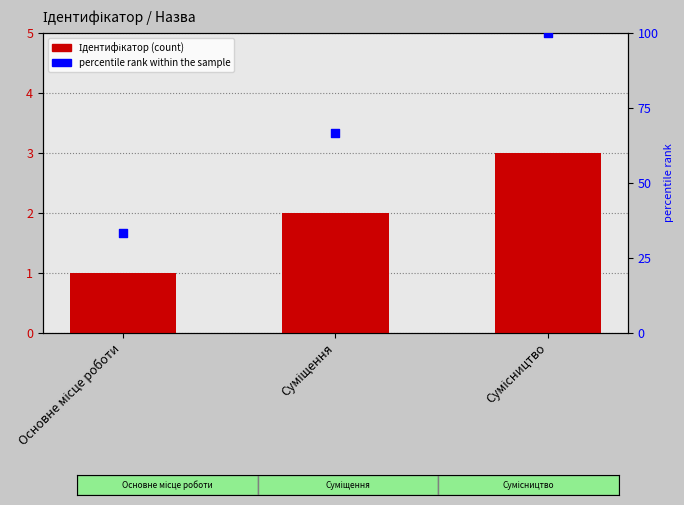

What is the total value across all series at Сумісництво?

102.9